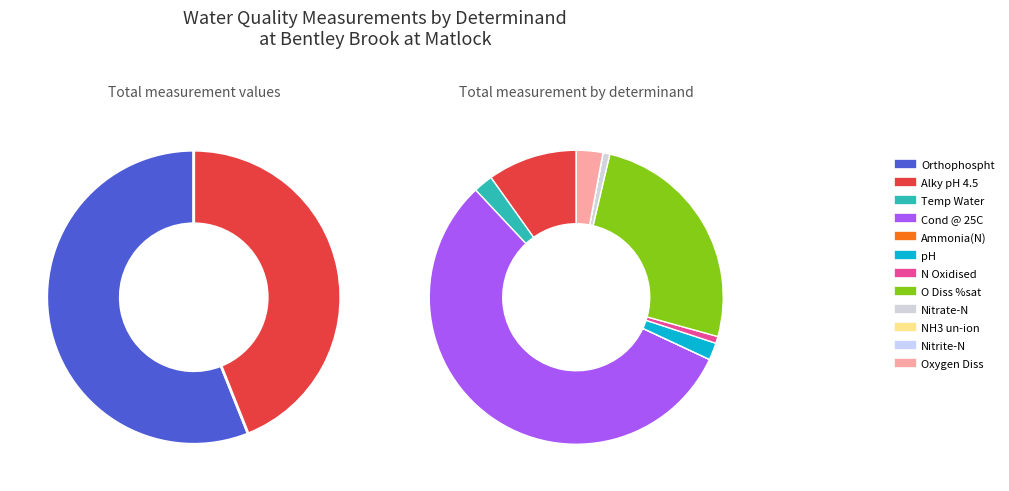

To the nearest percent, what is the combined percentage of Alky pH 4.5 and Orthophospht?

10%